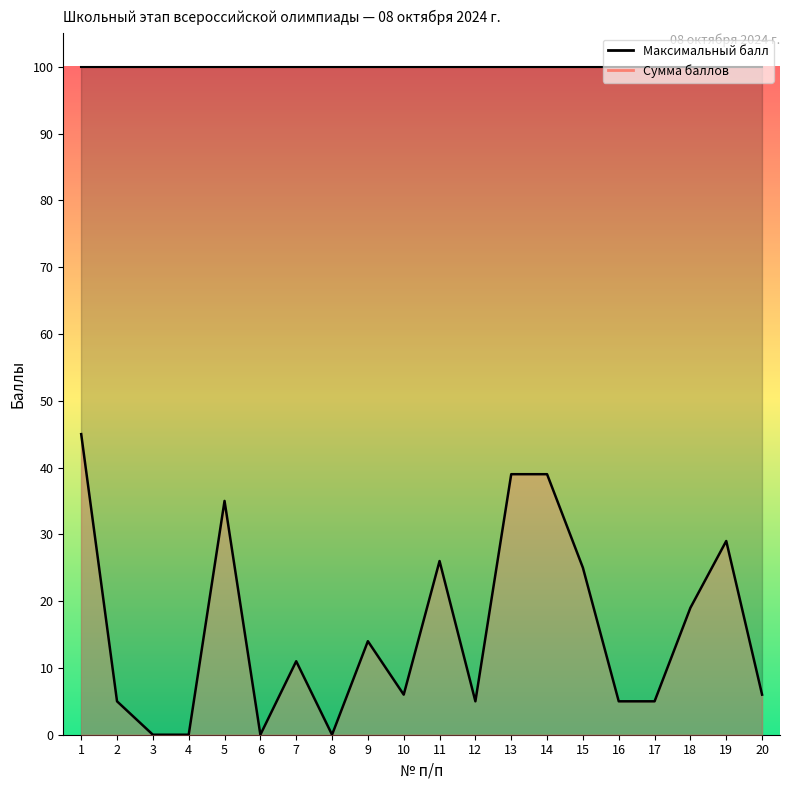

Reading left to right, what are all the values shown in this chart?

1=45	2=5	3=0	4=0	5=35	6=0	7=11	8=0	9=14	10=6	11=26	12=5	13=39	14=39	15=25	16=5	17=5	18=19	19=29	20=6